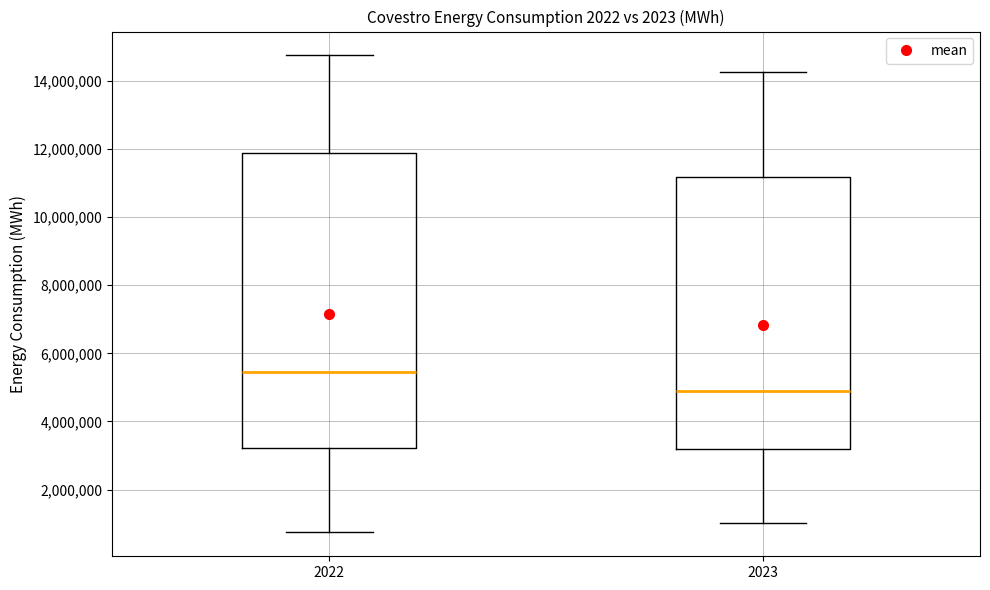

Comparing the boxes themselves (not the whiskers), which one is the tallest?

2022